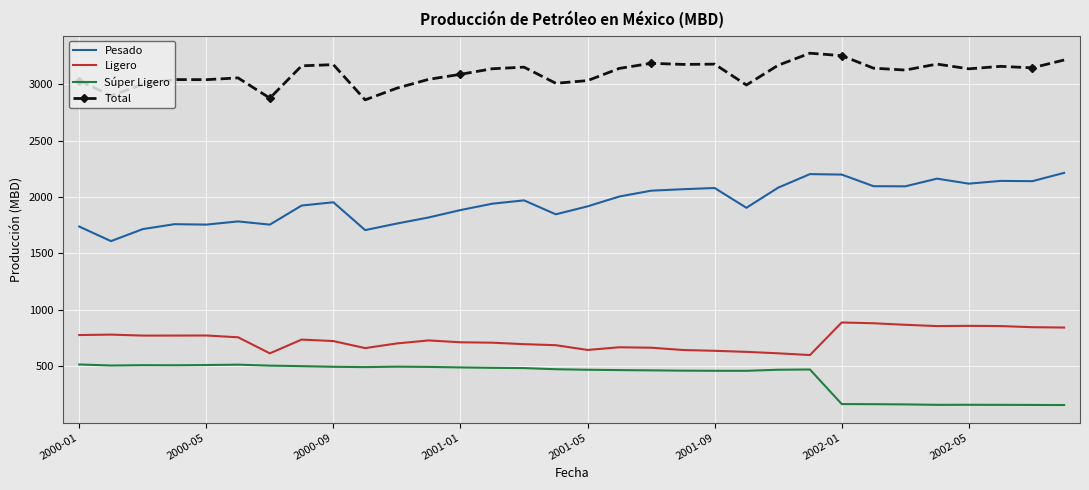

True or false: Pesado and Súper Ligero cross at least once.

False